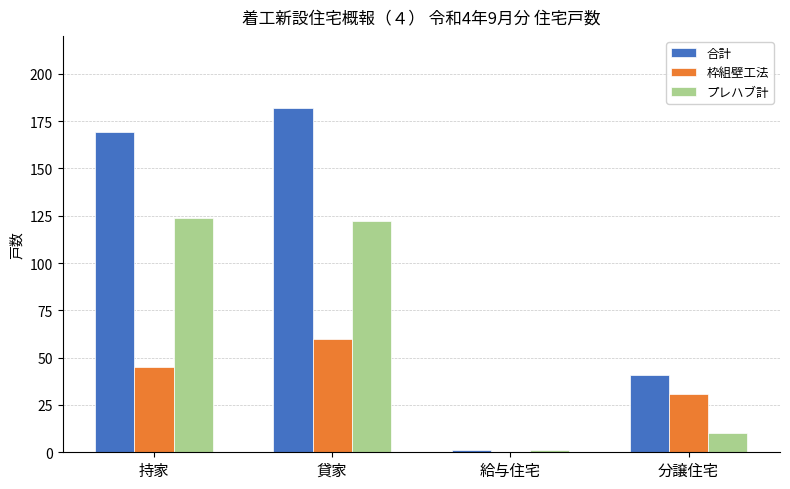

Are the bars horizontal?

No